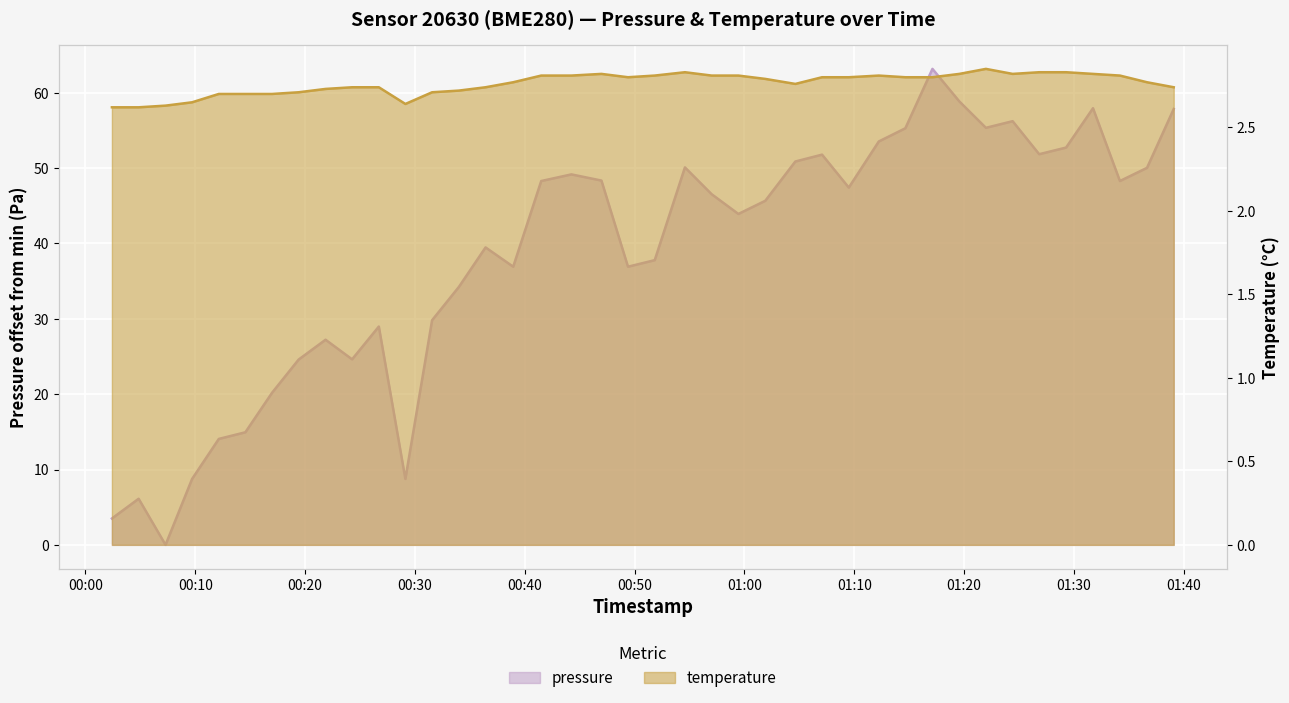

At 01:00, list the series in order from smallest to largest.

temperature, pressure